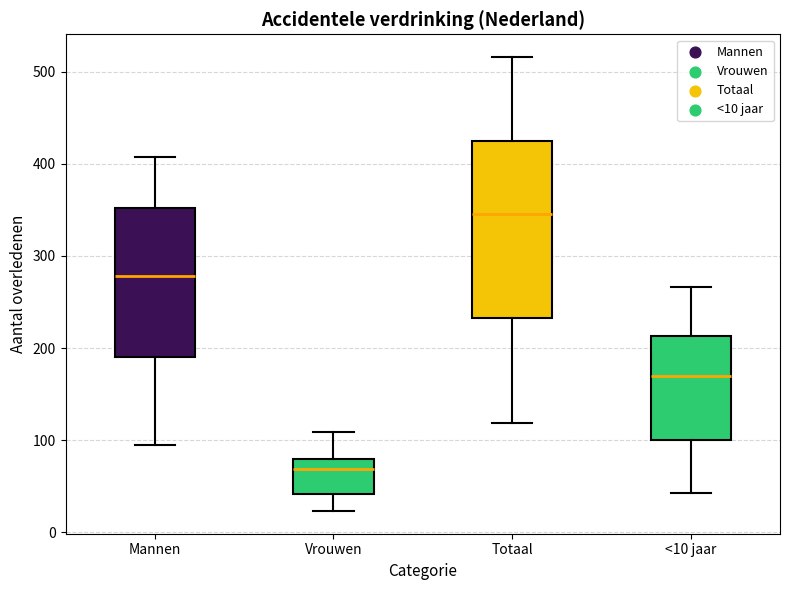

Reading left to right, read every box against the y-axis: the position of its median line, the range the box covers, and the ends of its whiskers. The values are not printed on the chart, so give them approximately, as read against the axis.

Mannen: median 280, box 190 to 350, whiskers 100 to 410
Vrouwen: median 70, box 40 to 80, whiskers 20 to 110
Totaal: median 350, box 230 to 420, whiskers 120 to 520
<10 jaar: median 170, box 100 to 210, whiskers 40 to 270